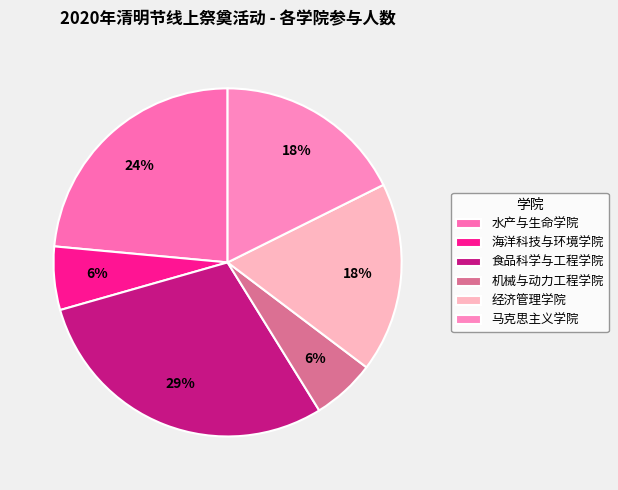

Which has a higher value, 水产与生命学院 or 马克思主义学院?

水产与生命学院